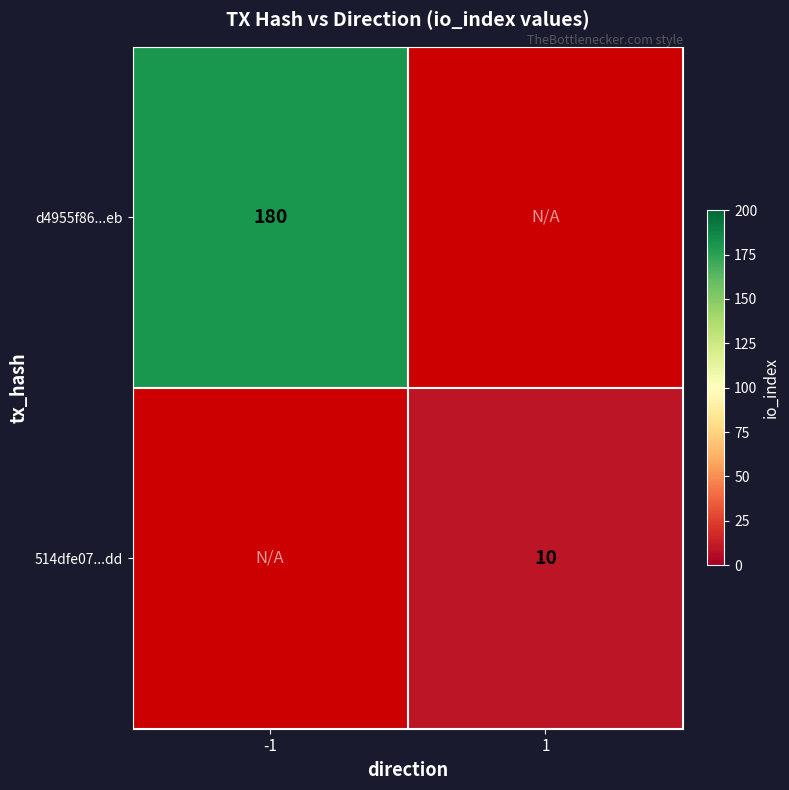

The value of 514dfe07...dd at 1 is 16. True or false?

False